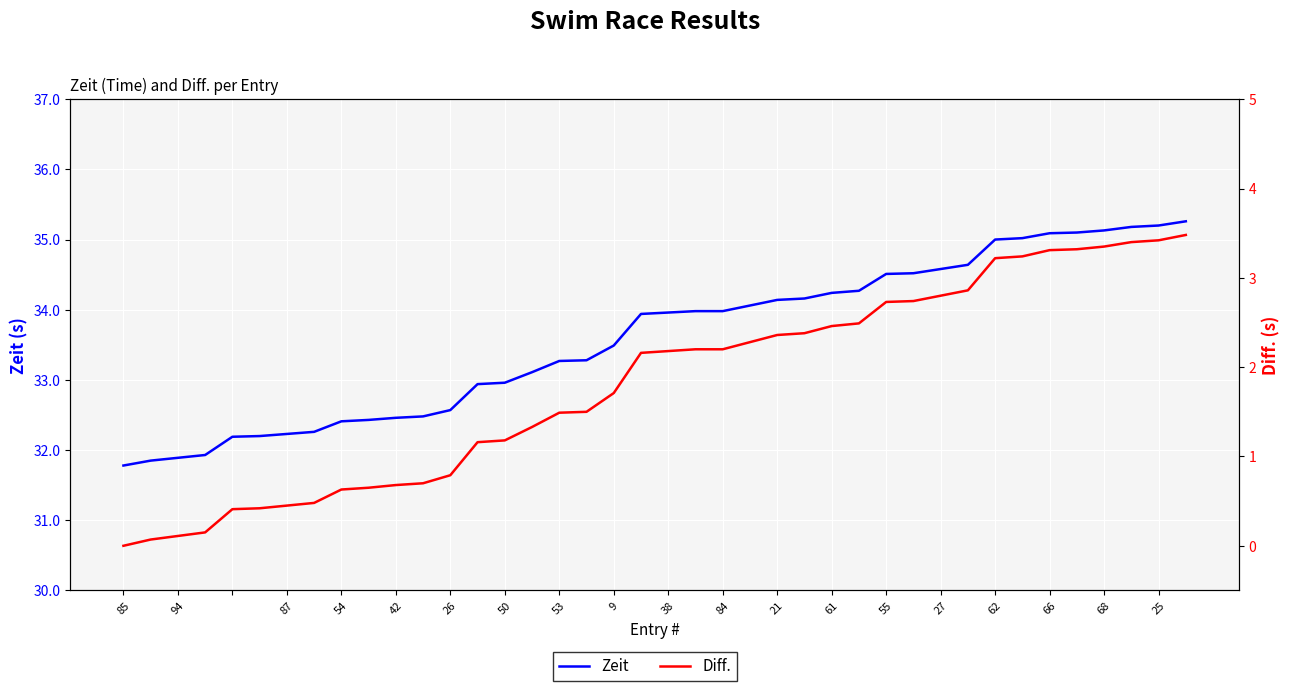

Which series has the largest range (max minus min)?

Diff.